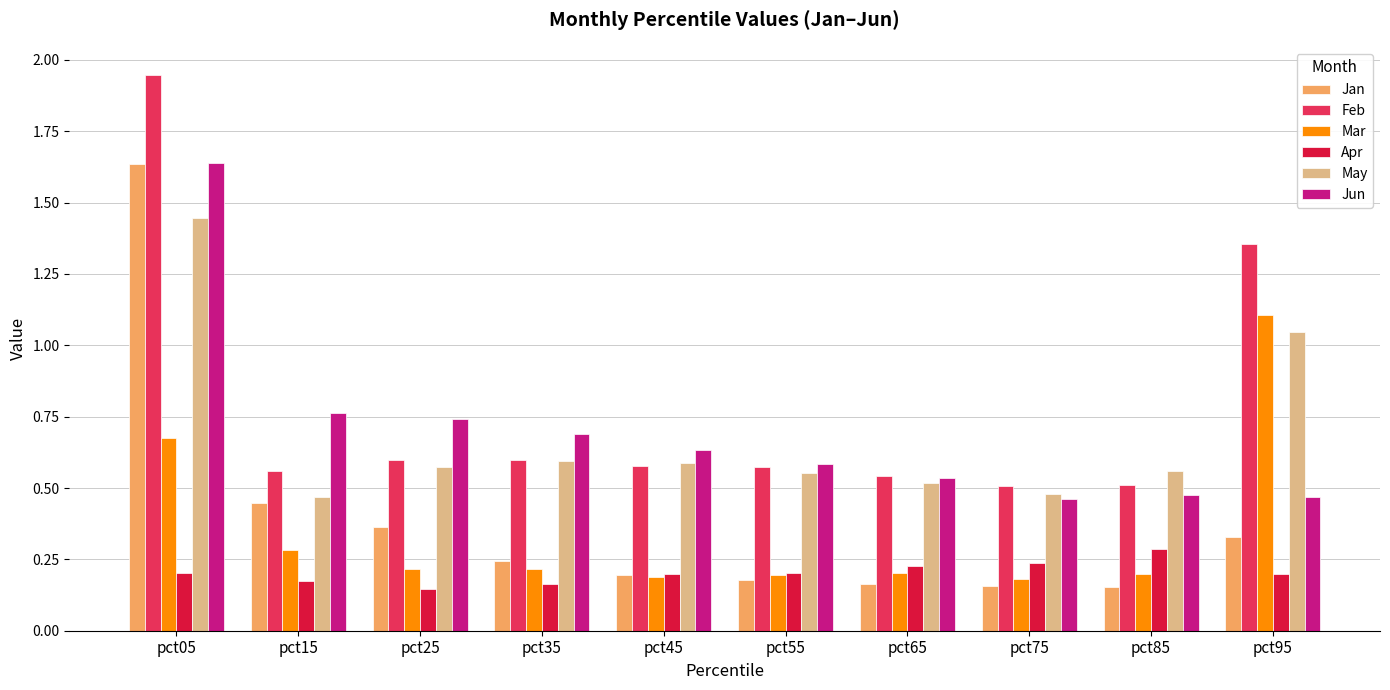

Where is Feb nearest to the value 1?

pct95